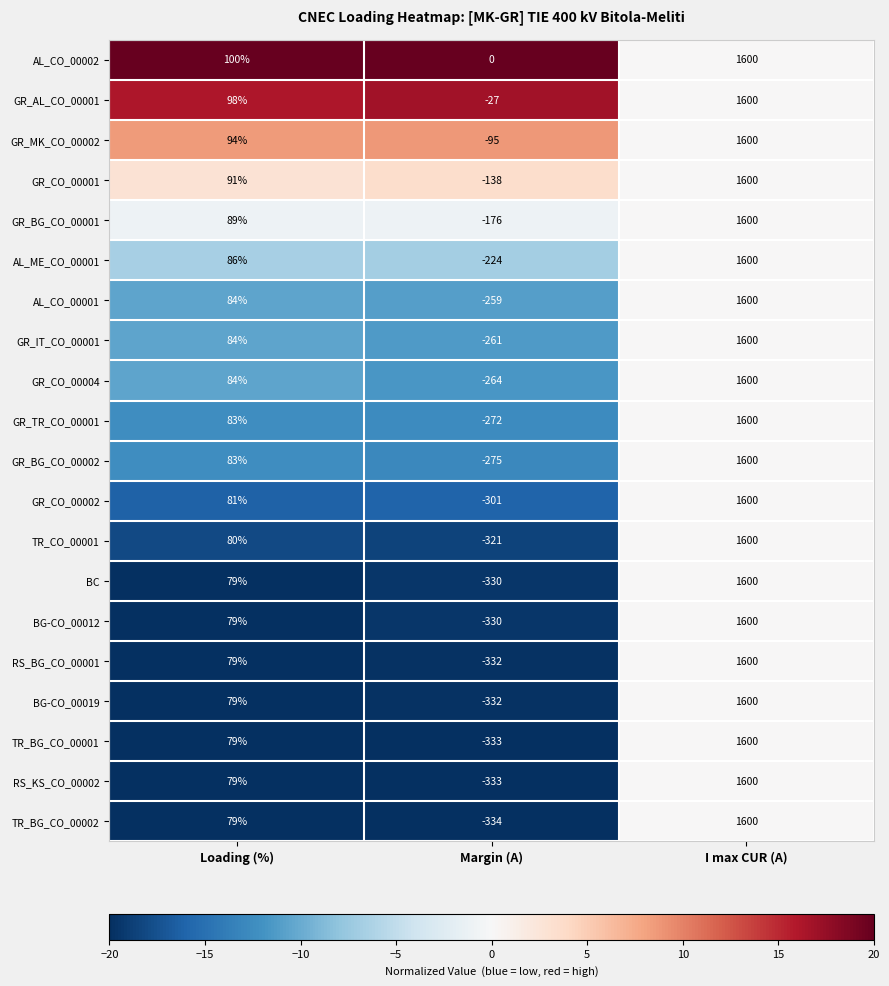

What is the difference between the maximum and minimum values in the GR_CO_00004 series?

1864